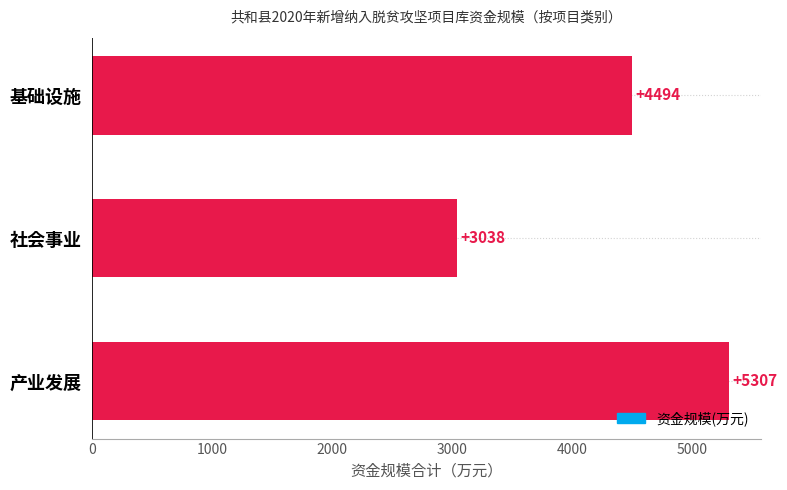

What is the minimum value shown in the chart?

3038.4